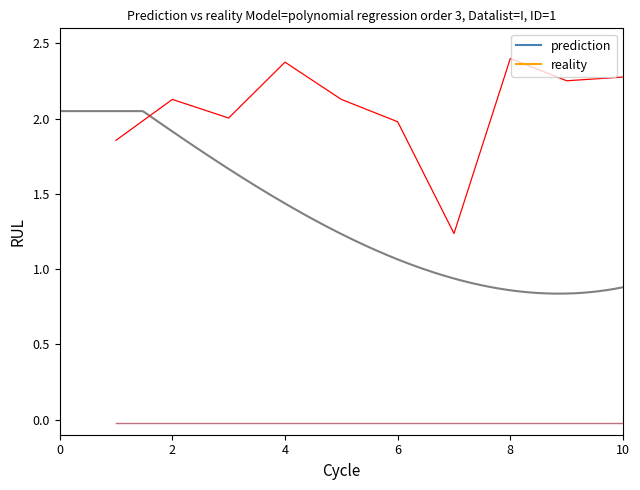

How many points are lower than both their immediate neighbors (excluding endpoints)?

3